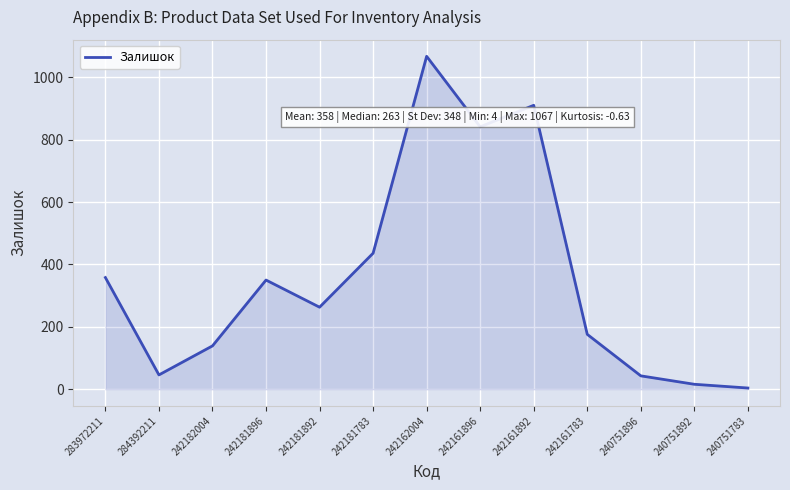

Which has a higher value, 240751892 or 242181783?

242181783